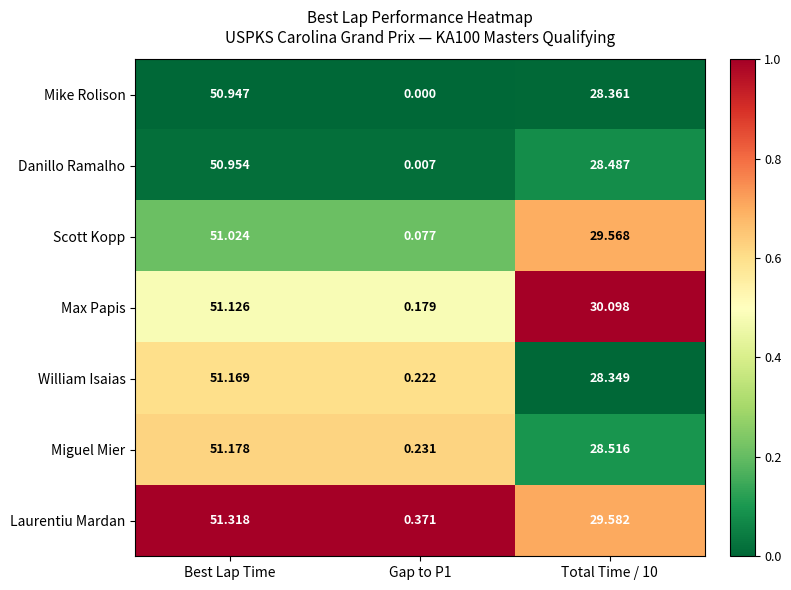

Which category has the highest value in the Miguel Mier series?

Best Lap Time